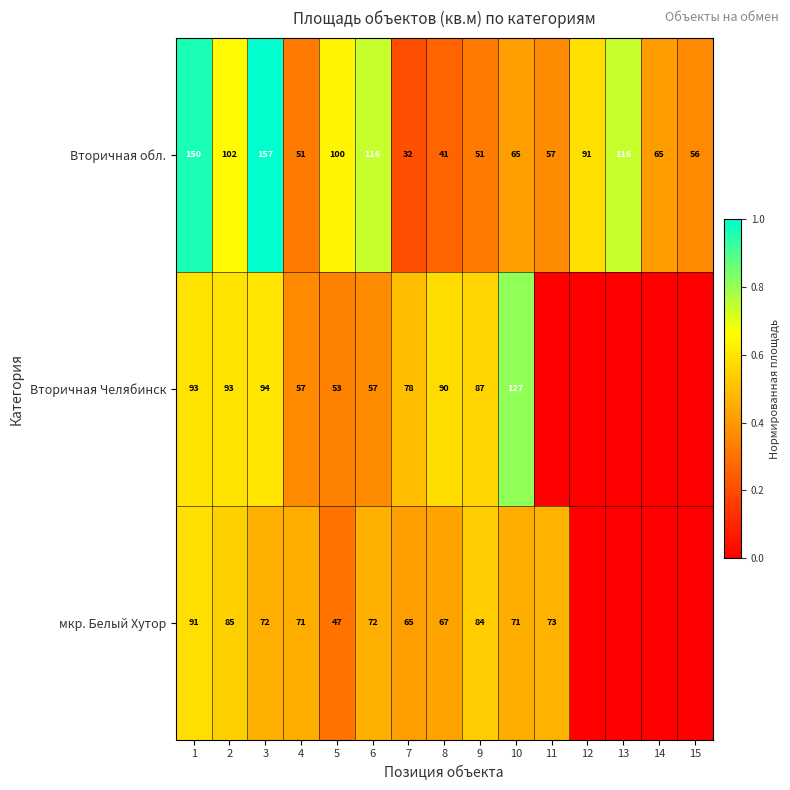

At which category is the sum across all series the highest?

1